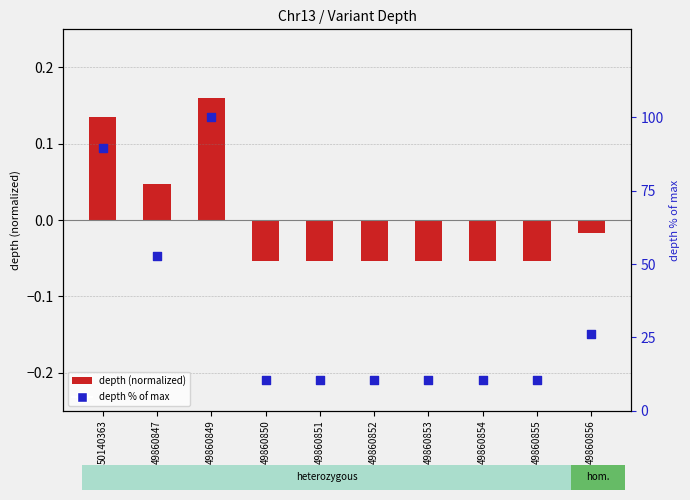

At how many categories does at least one series exceed 66?

2